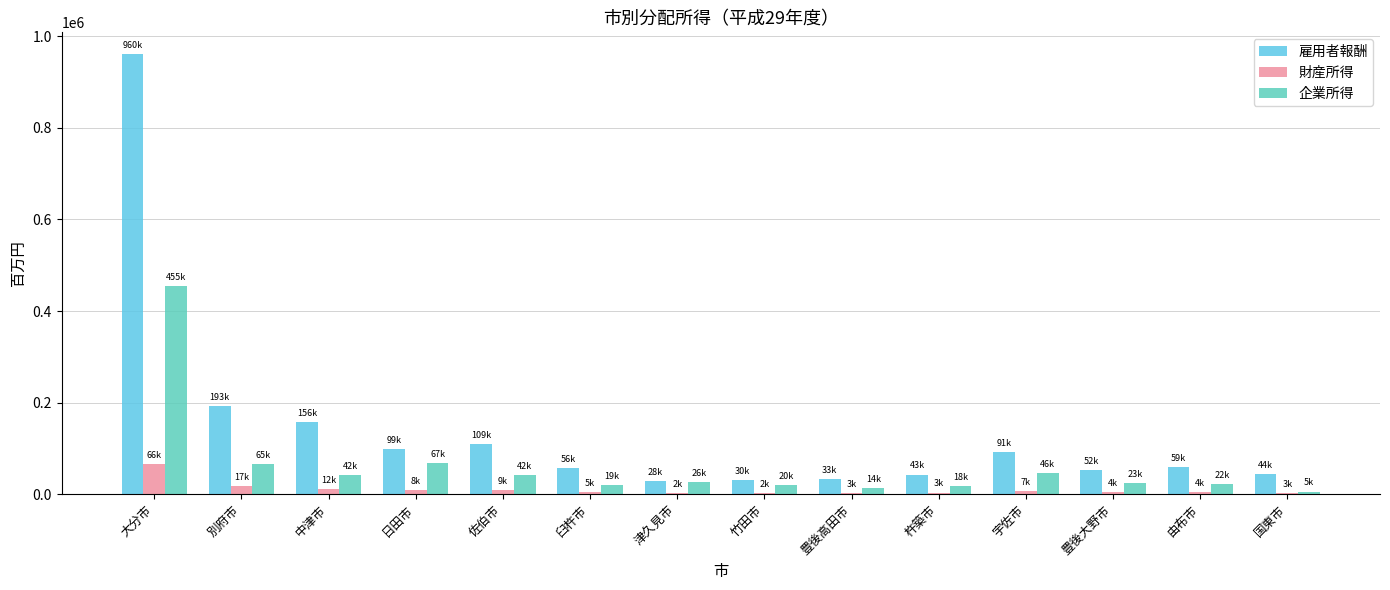

The 雇用者報酬 series shows 109143 at 佐伯市. True or false?

True